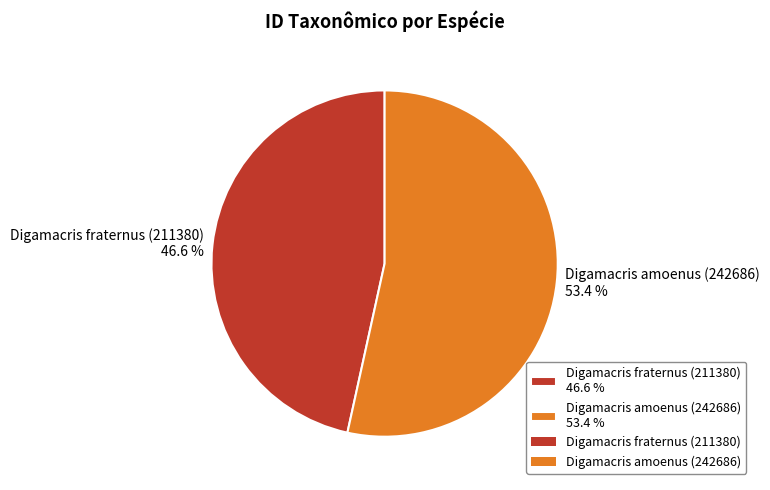

Is it true that Digamacris amoenus (242686) is 53% of the pie?

True